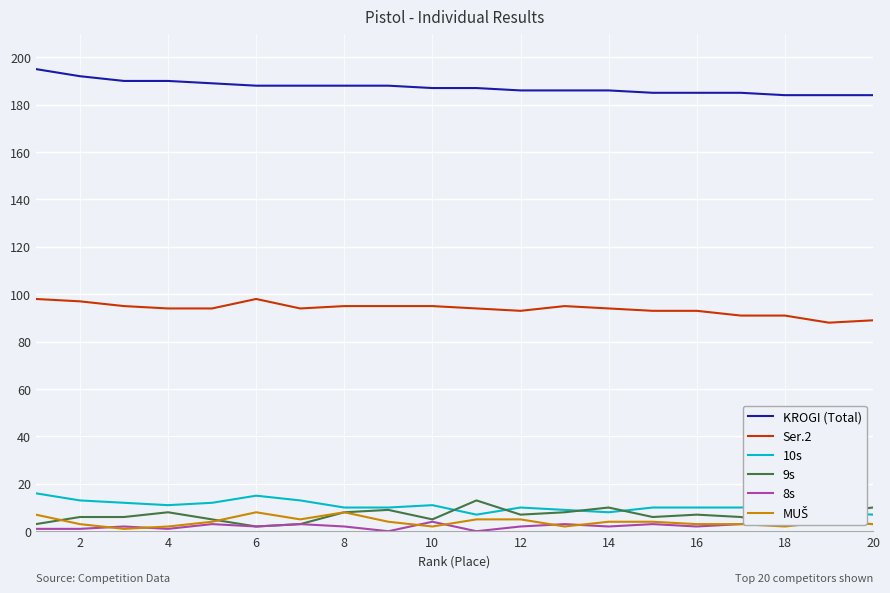

True or false: Ser.2 and 9s intersect in this chart.

False